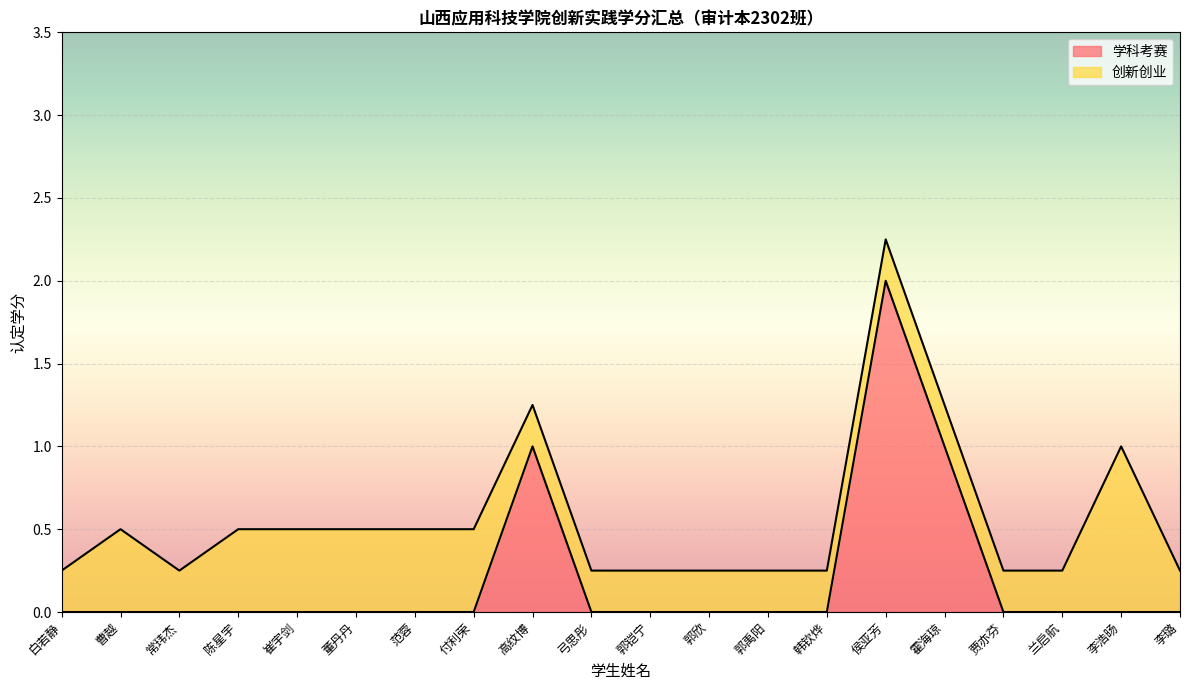

Reading left to right, extract all data points from this chart.

0	0	0	0	0	0	0	0	1	0	0	0	0	0	2	1	0	0	0	0